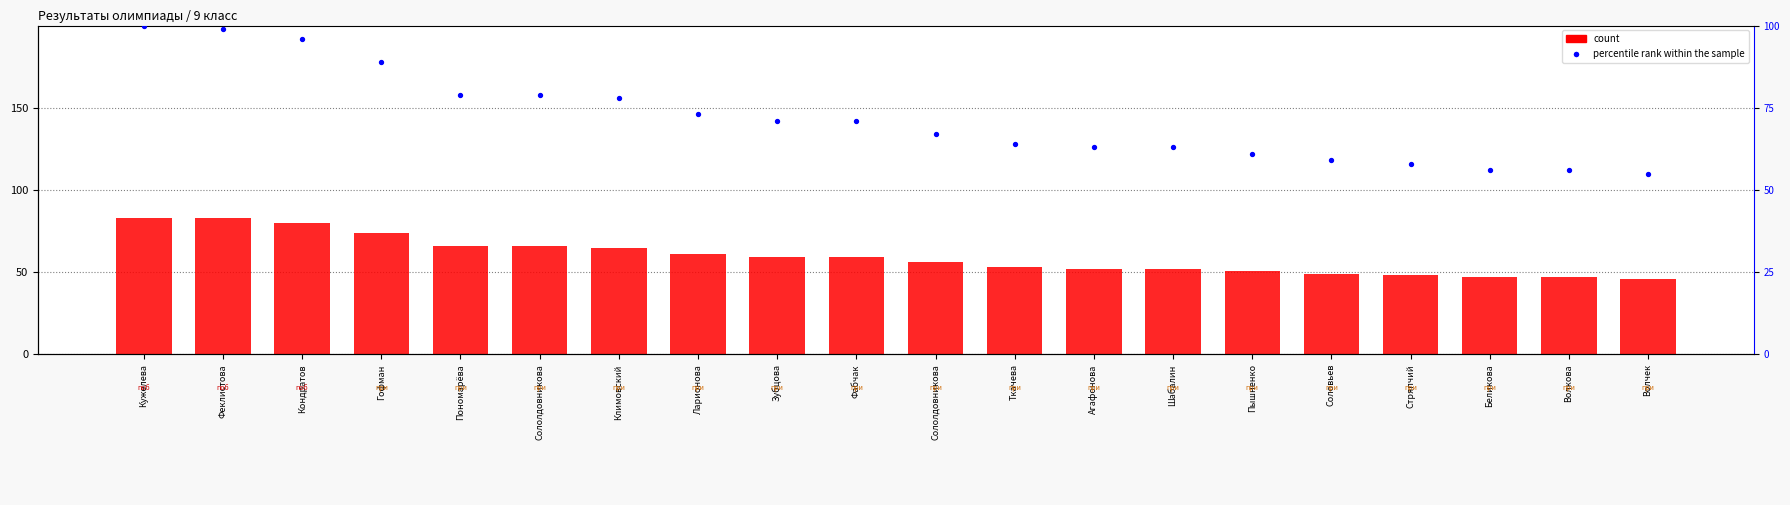

Which series has the largest total across all categories?

percentile rank within the sample